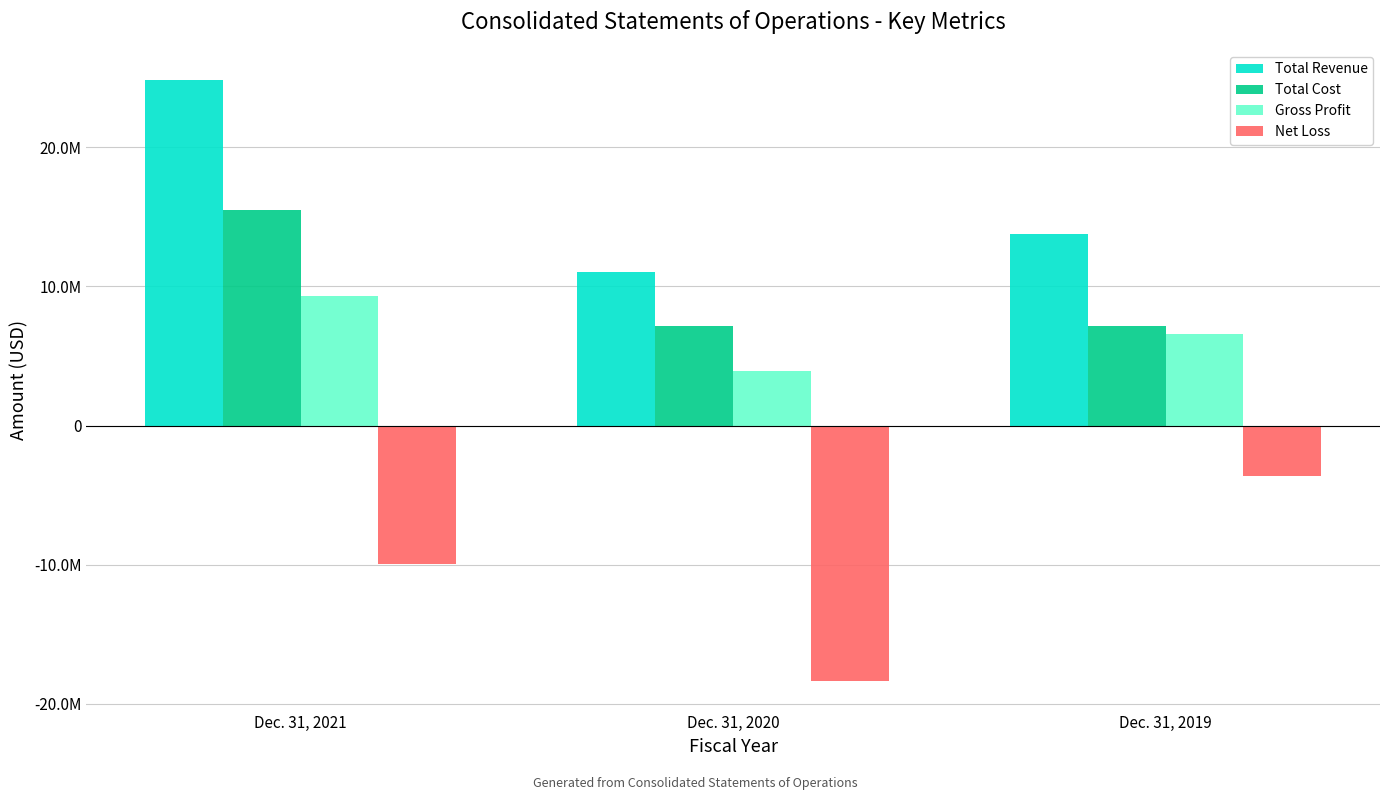

Are the bars horizontal?

No